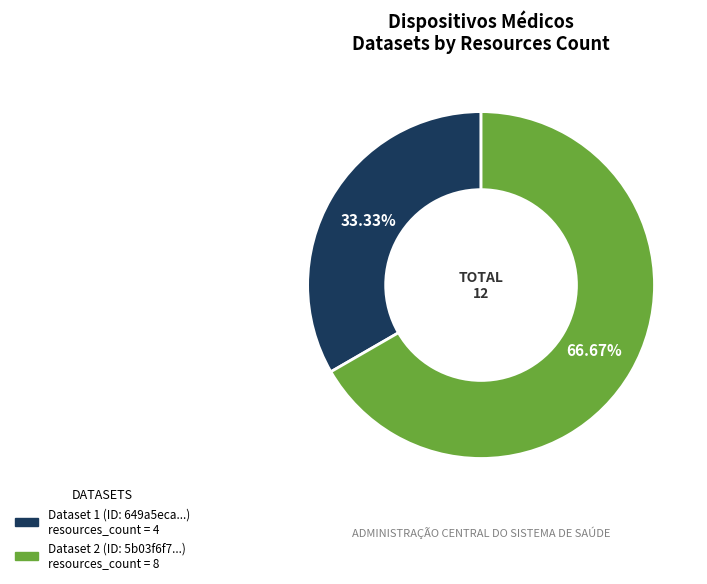

Which has a higher value, Dataset 1 (ID: 649a5eca...) resources_count = 4 or Dataset 2 (ID: 5b03f6f7...) resources_count = 8?

Dataset 2 (ID: 5b03f6f7...) resources_count = 8